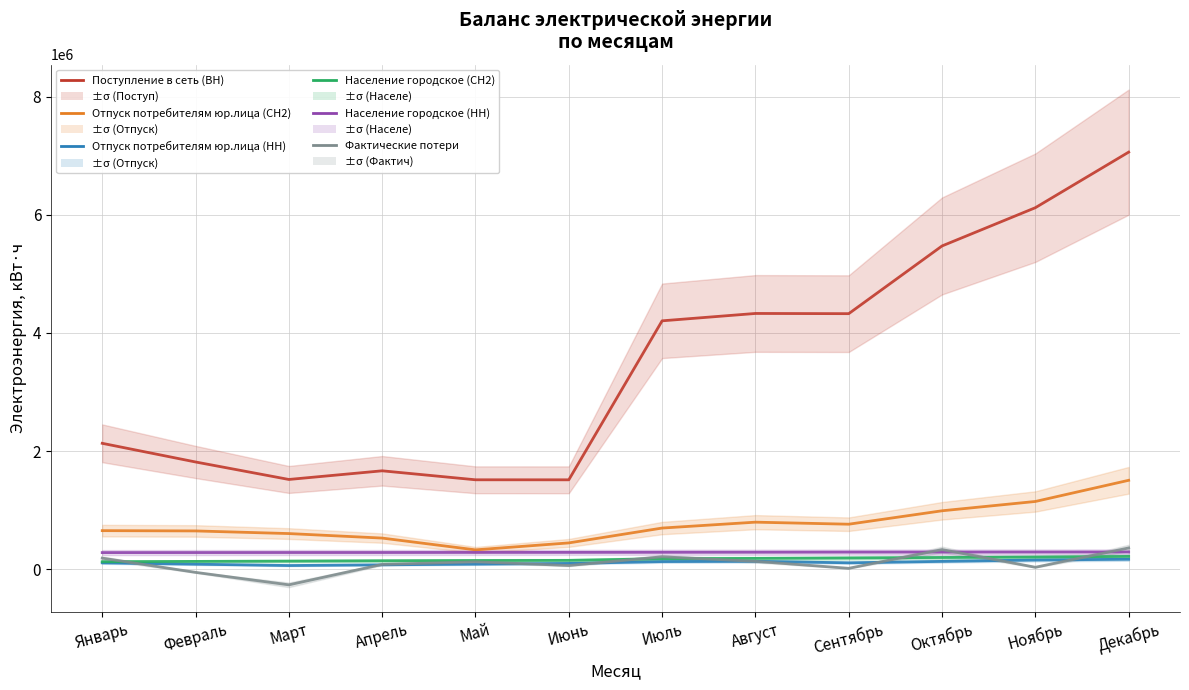

What is the total value across all series at Июнь?

2561349